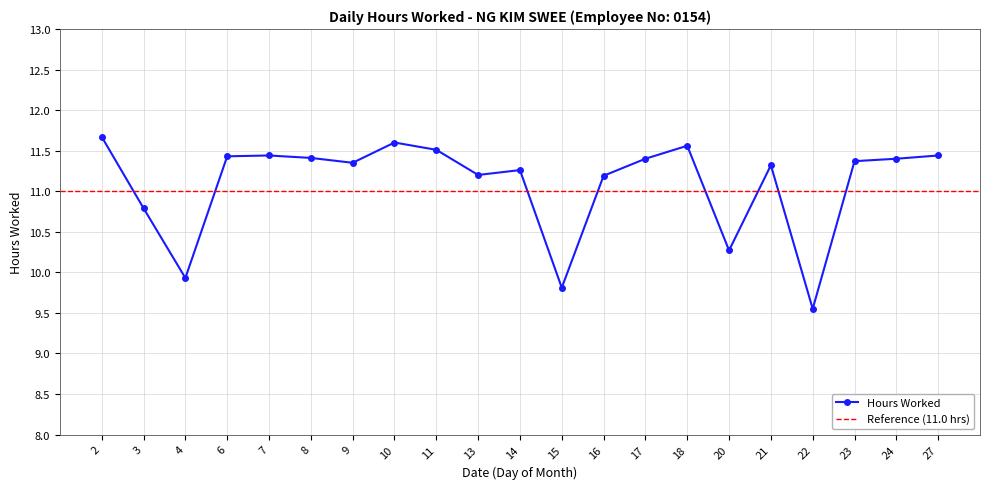

Where is the first local minimum?

4